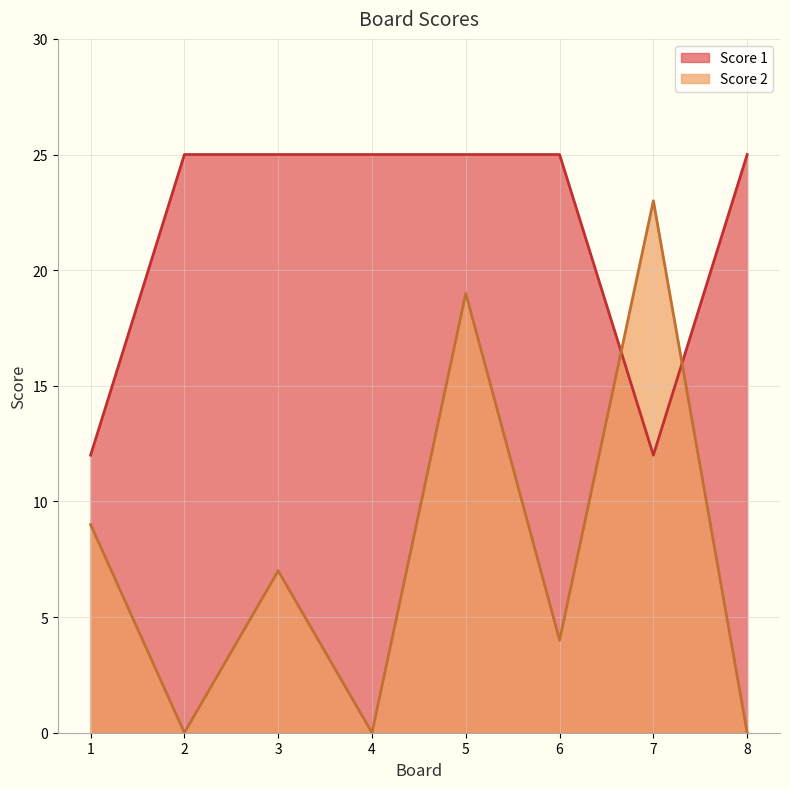

What is the average value of the Score 2 series?

8